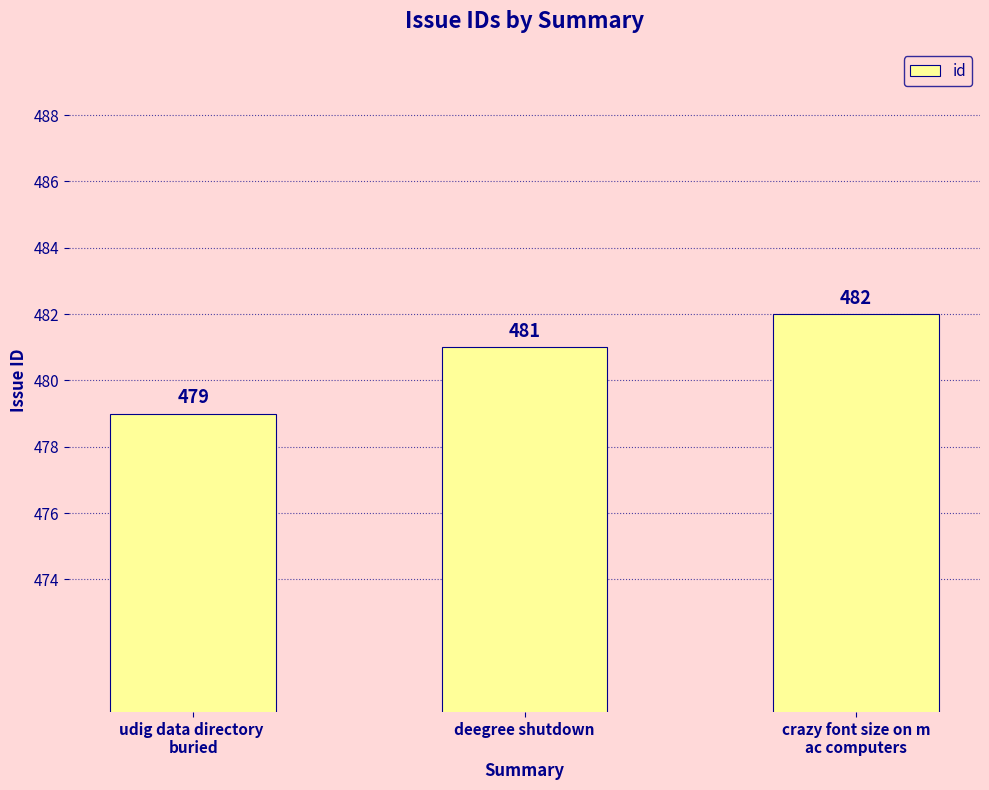

List the labels in order of value, largest first.

crazy font size on m
ac computers, deegree shutdown, udig data directory 
buried